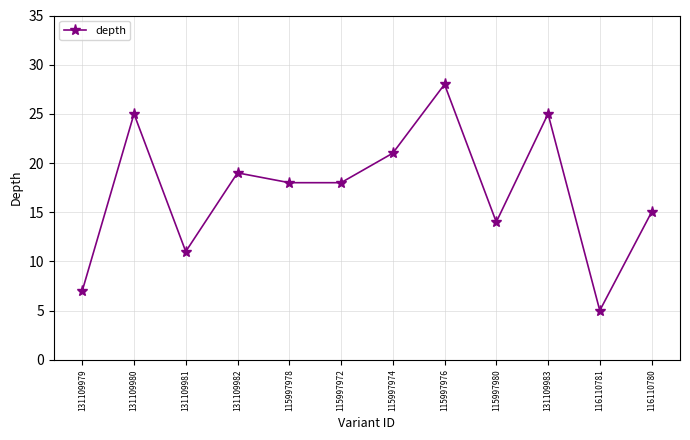

At which category does the chart reach its peak across all series?

115997976